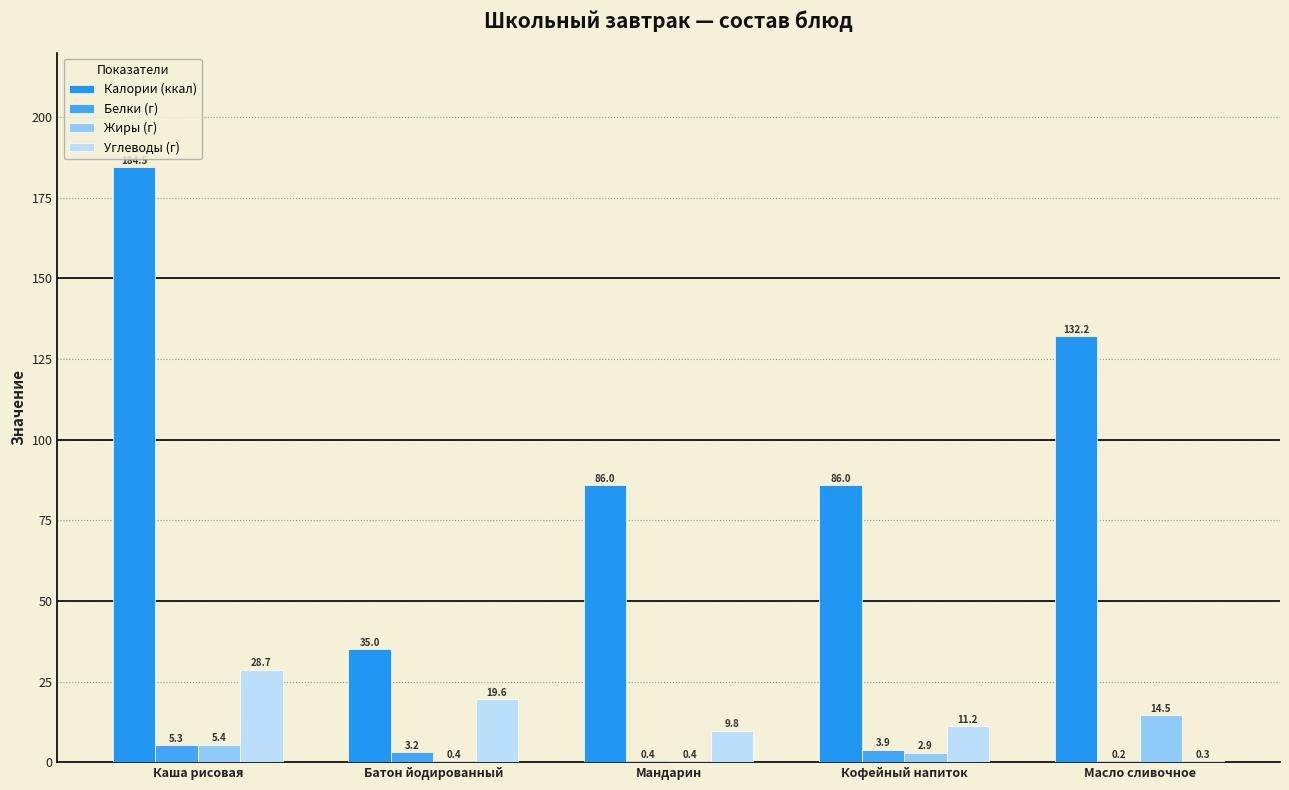

How many distinct data groups are displayed?

4